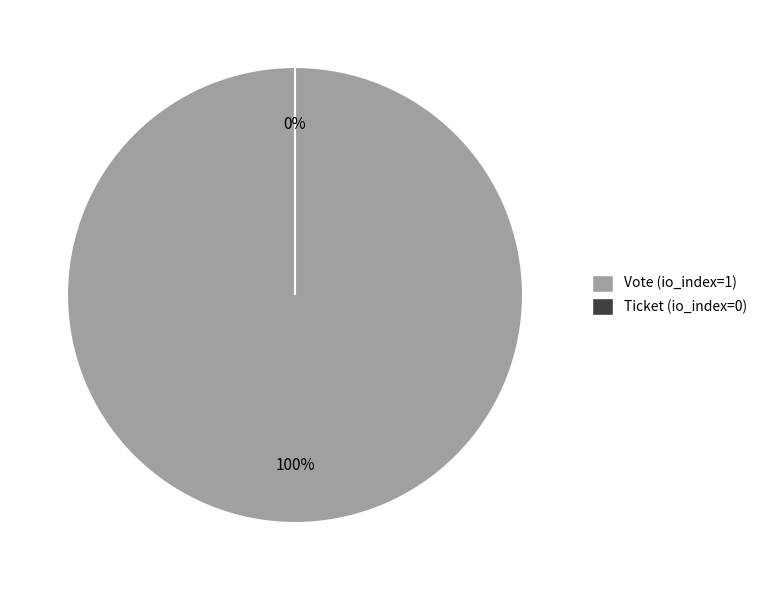

Rank the categories by value from highest to lowest.

Vote (io_index=1), Ticket (io_index=0)